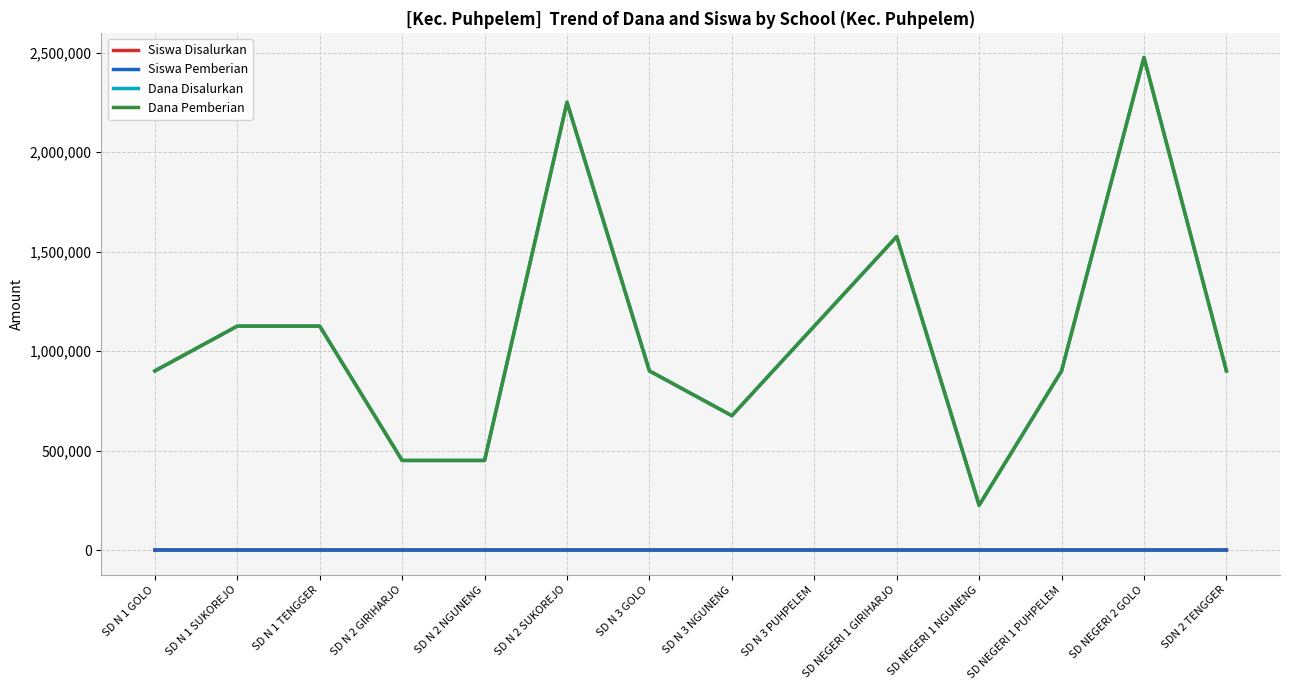

What is the label of the 1st point from the left?

SD N 1 GOLO